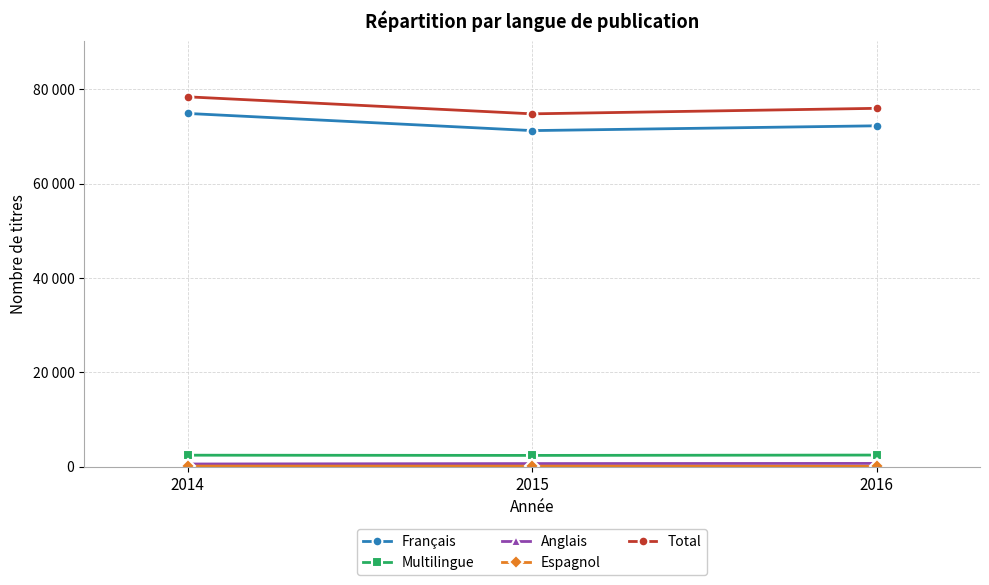

Does the chart have visible grid lines?

Yes